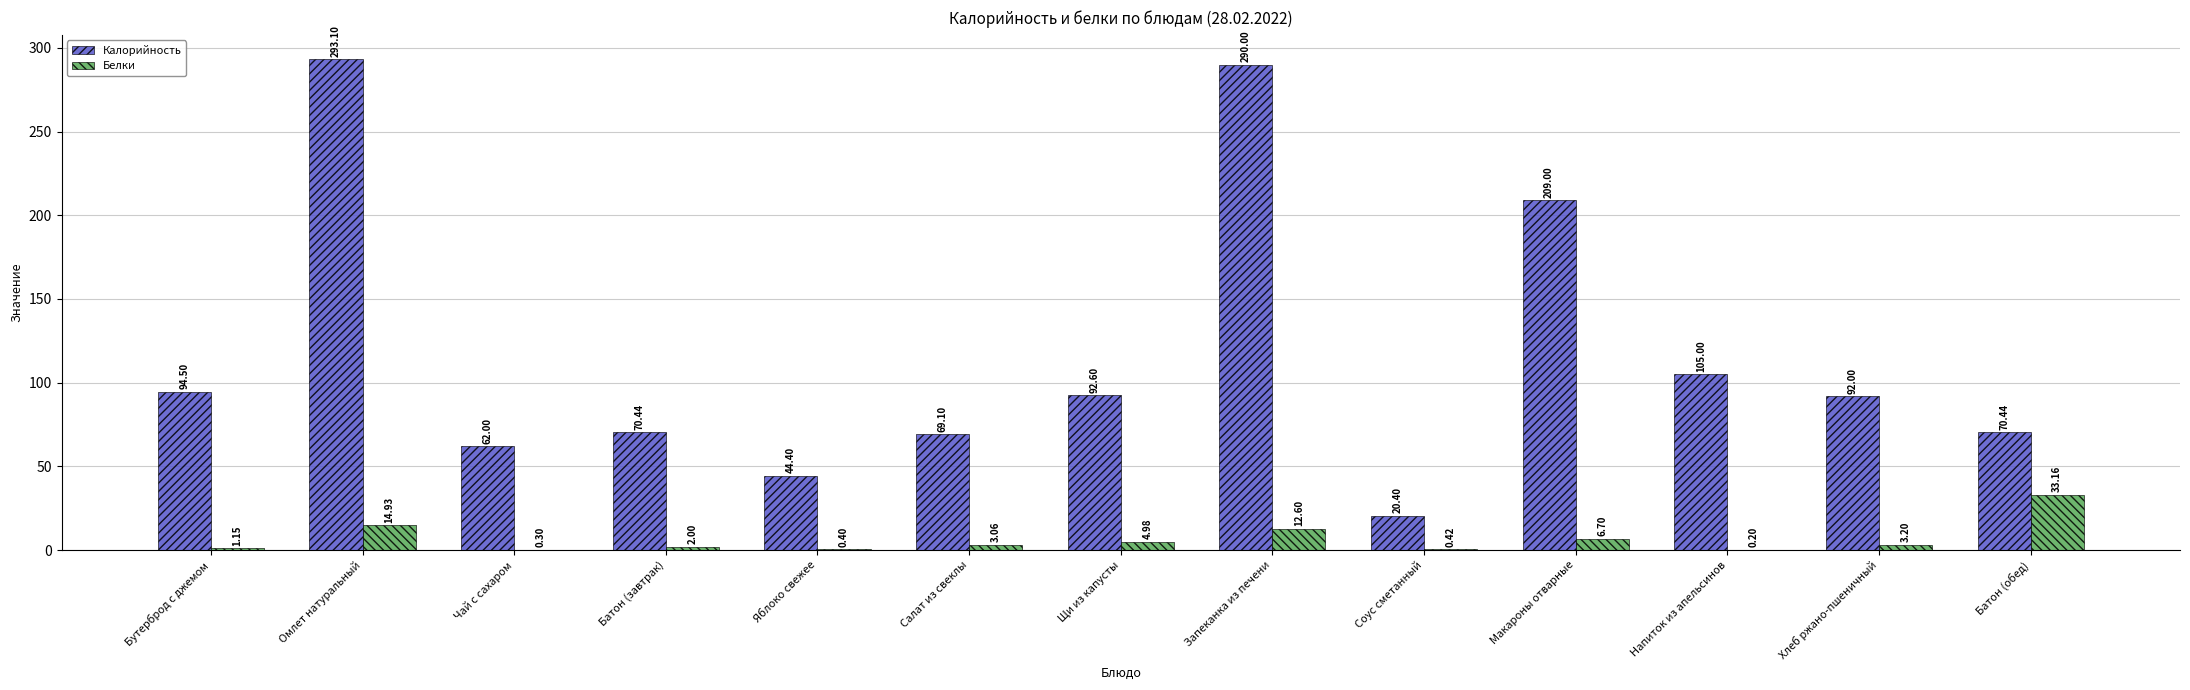

How many distinct data groups are displayed?

2